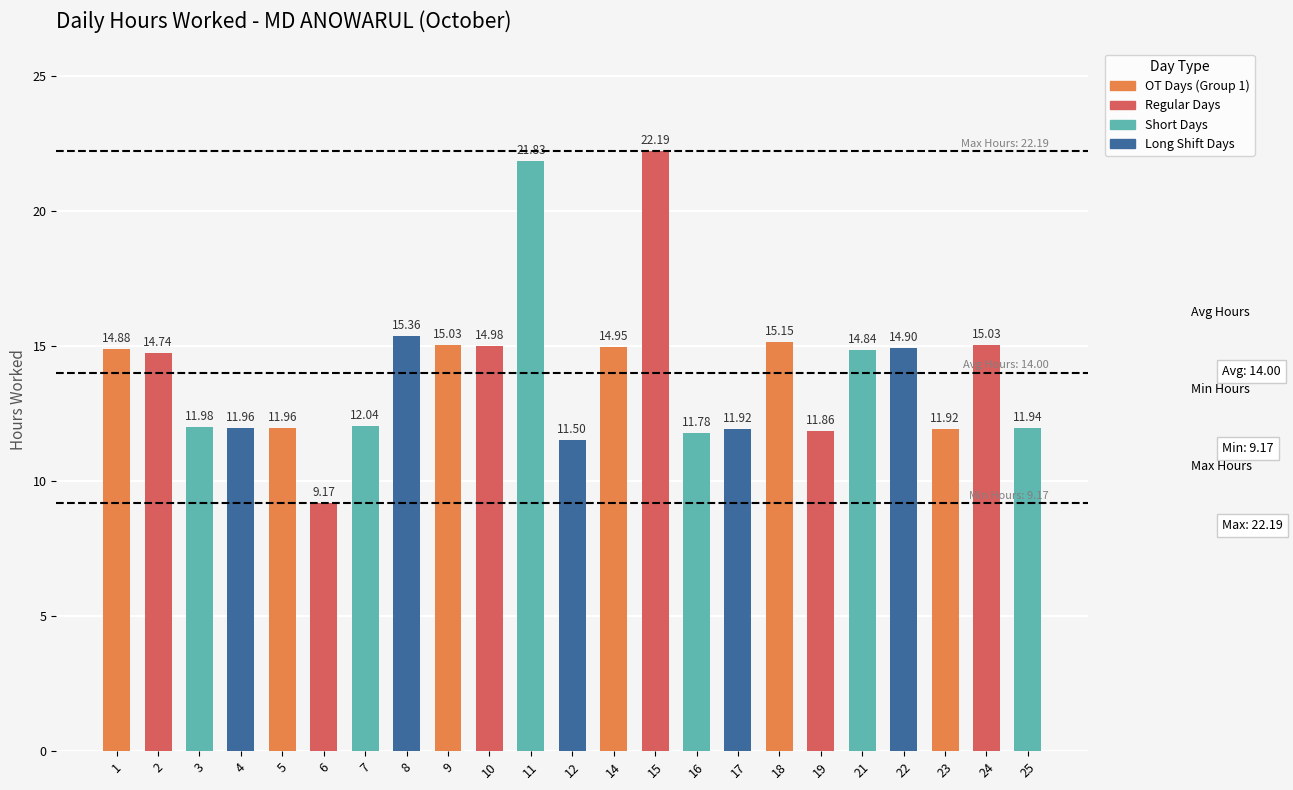

The value at 16 is 5.8. True or false?

False